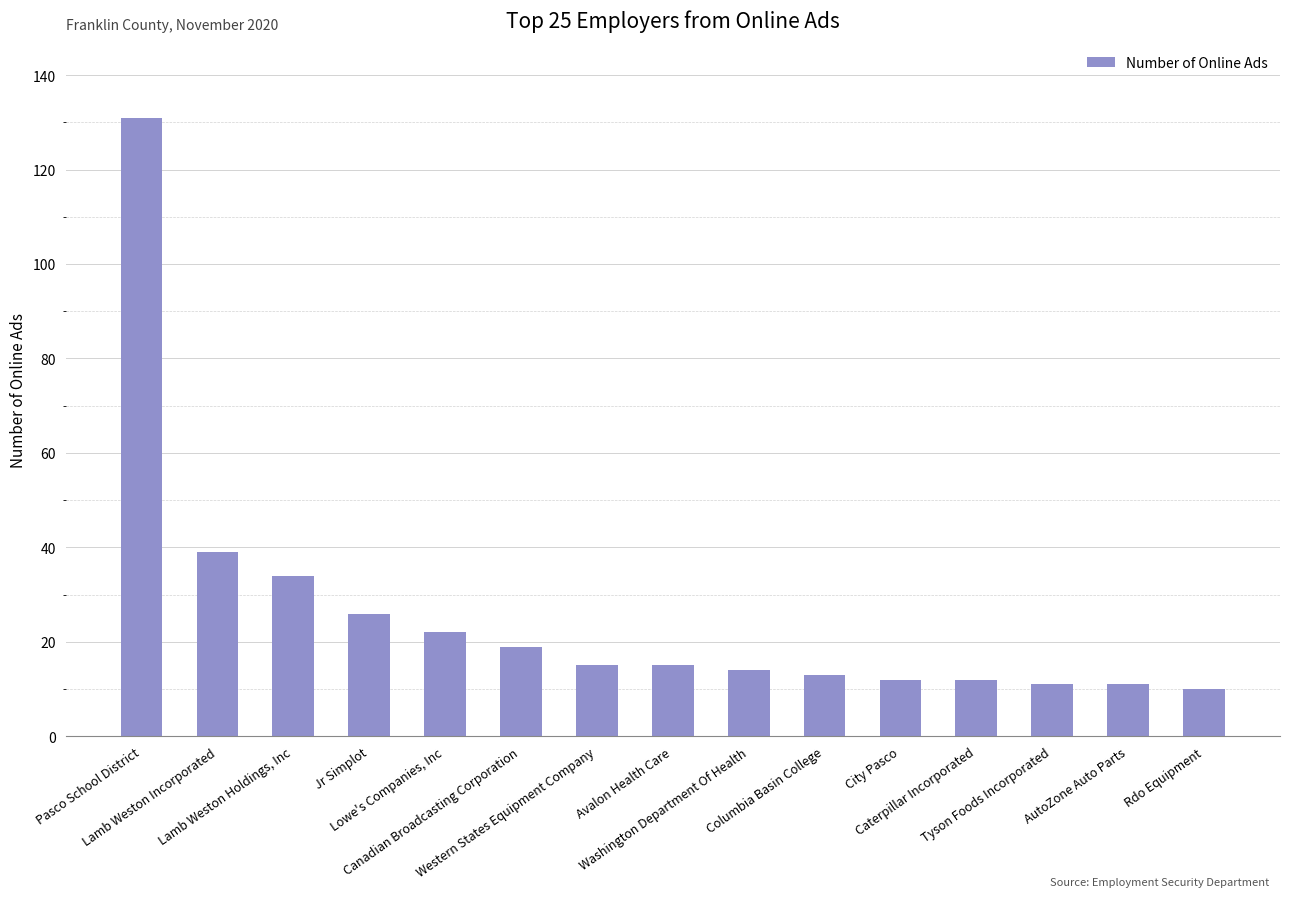

Reading left to right, list all the values displayed in this chart.

Pasco School District=131	Lamb Weston Incorporated=39	Lamb Weston Holdings, Inc=34	Jr Simplot=26	Lowe's Companies, Inc=22	Canadian Broadcasting Corporation=19	Western States Equipment Company=15	Avalon Health Care=15	Washington Department Of Health=14	Columbia Basin College=13	City Pasco=12	Caterpillar Incorporated=12	Tyson Foods Incorporated=11	AutoZone Auto Parts=11	Rdo Equipment=10